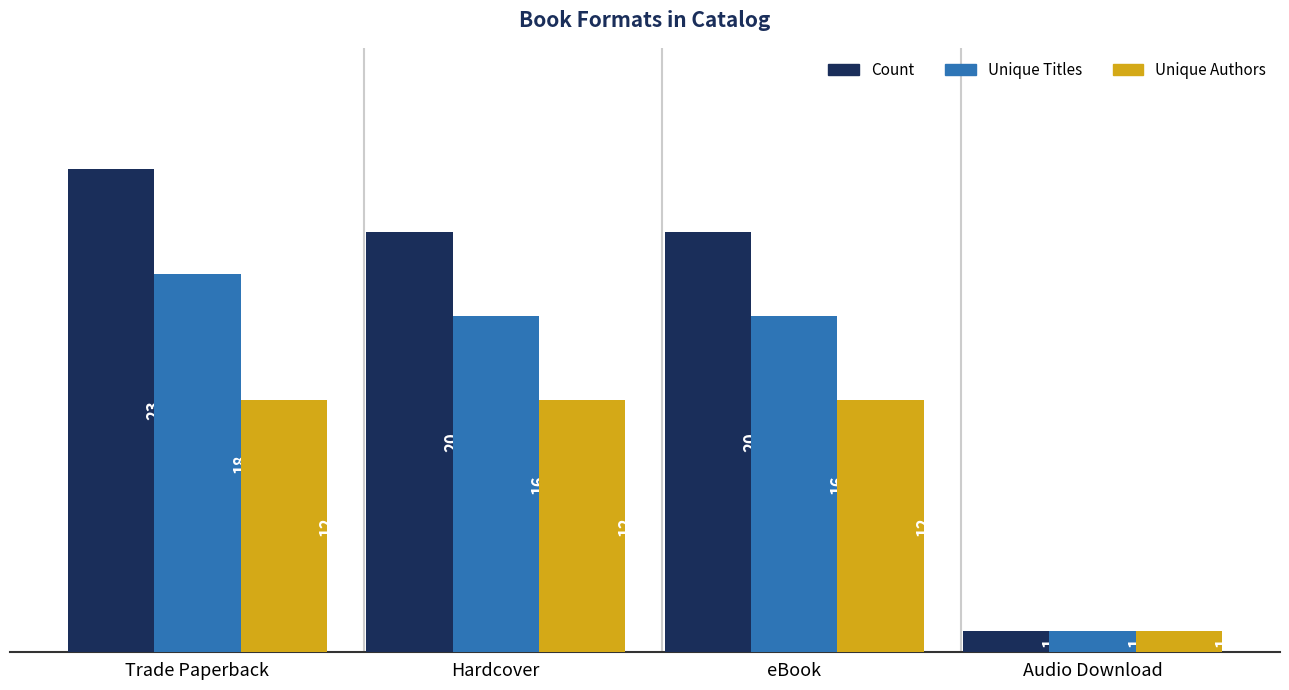

What is the value of the Unique Titles bar at the 1st from the left?

18